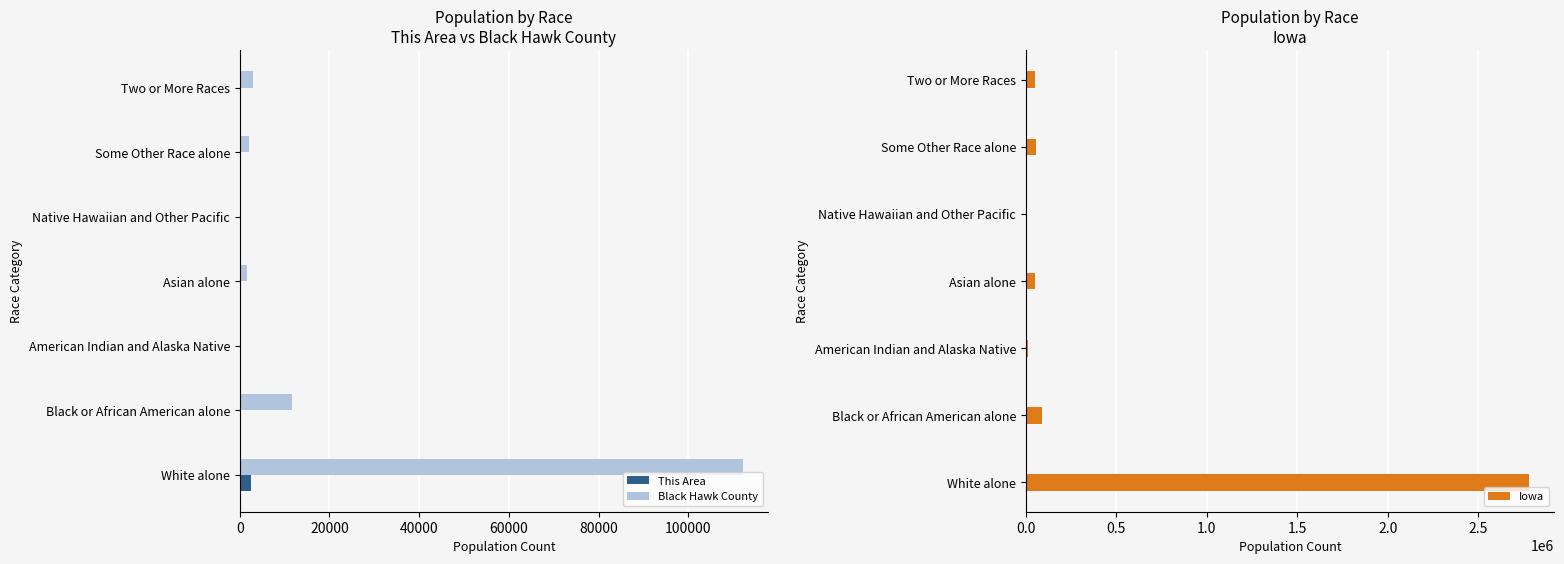

True or false: Black Hawk County has a value of 188516 at White alone.

False